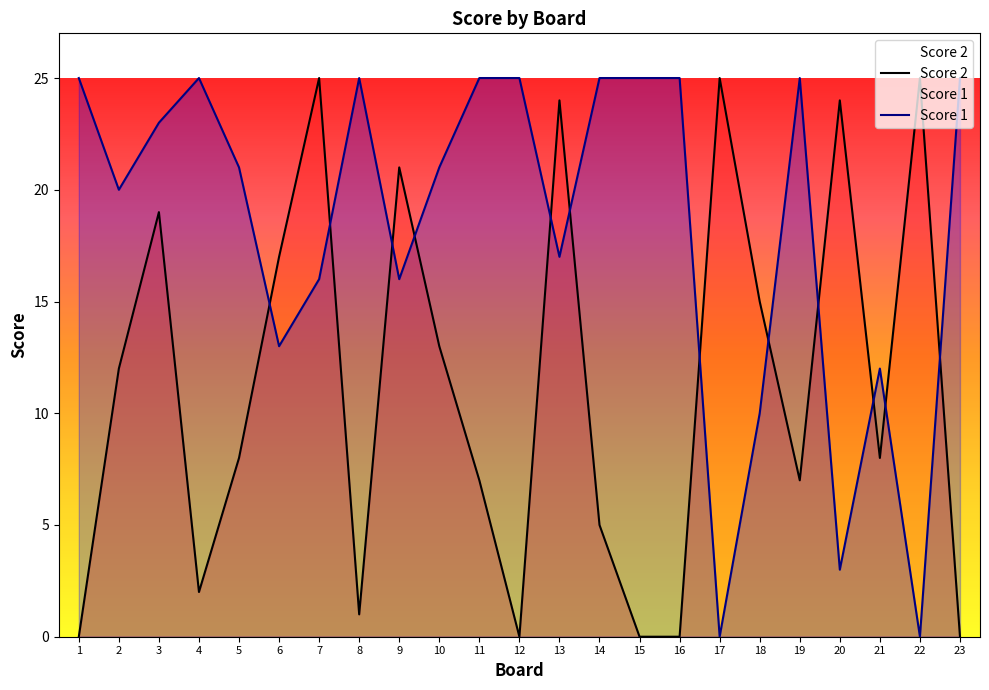

Rank the series by their average value, from lowest to highest.

Score 2, Score 1